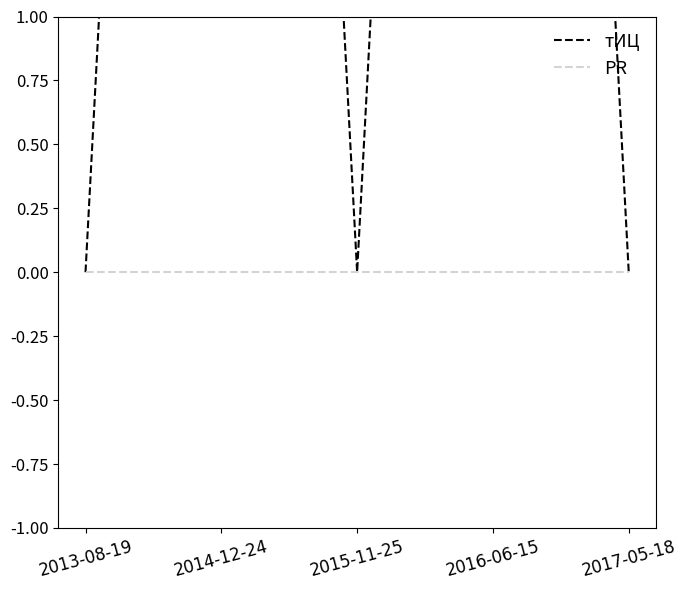

How many values in тИЦ are above zero?

2